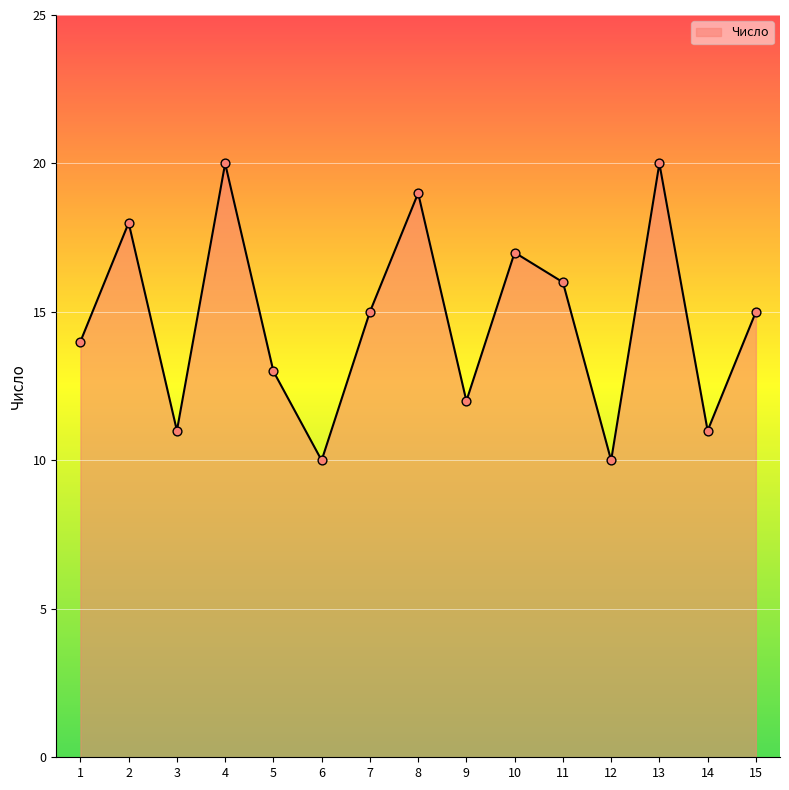

What is the ratio of the value at 15 to the value at 1?

1.1